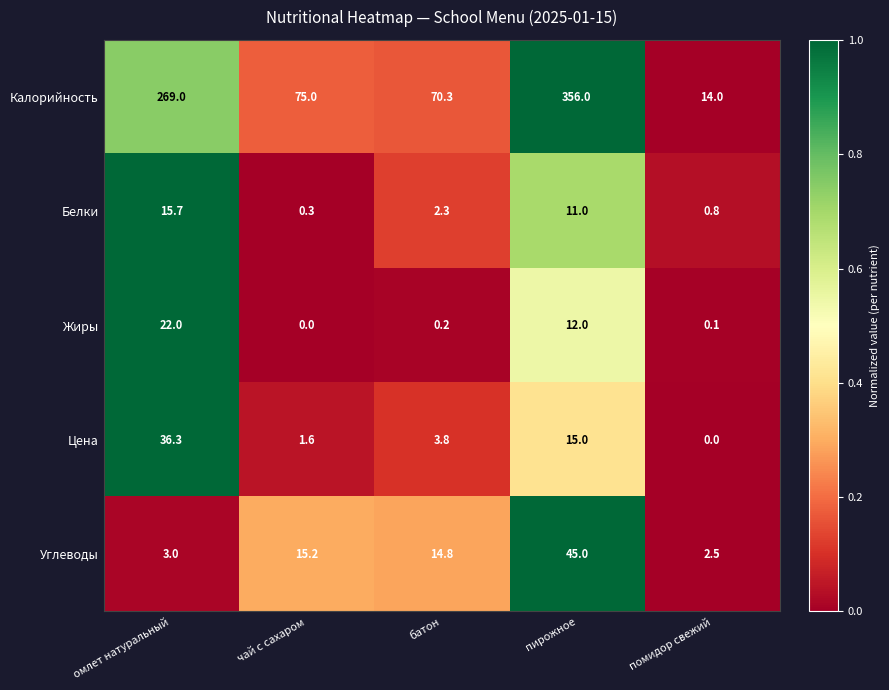

At which label does Цена first exceed 3?

омлет натуральный